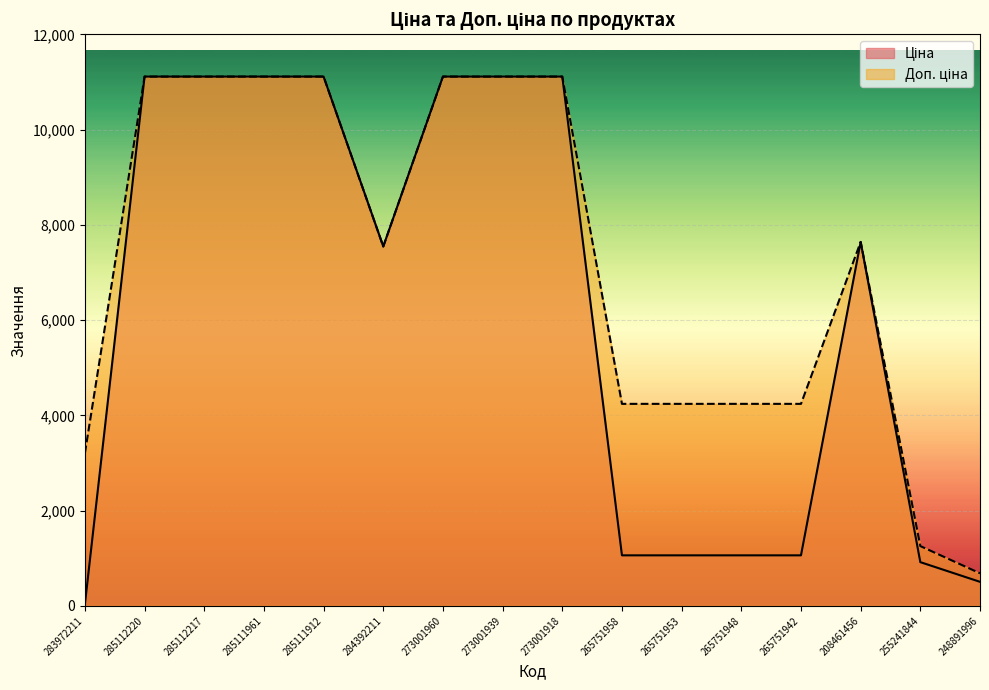

What is the greatest value displayed?

11113.6